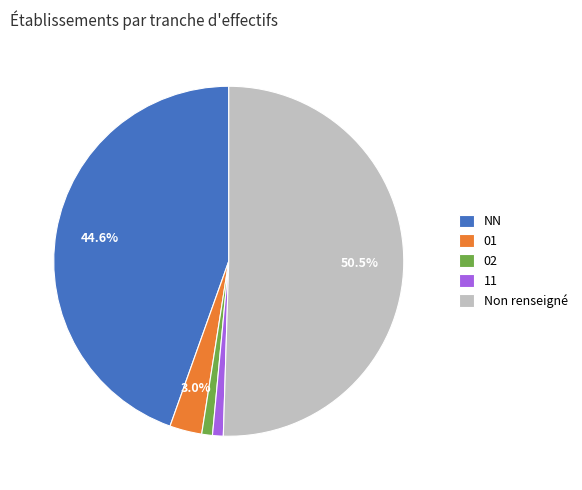

Is the sum of 11 and Non renseigné greater than half?

Yes